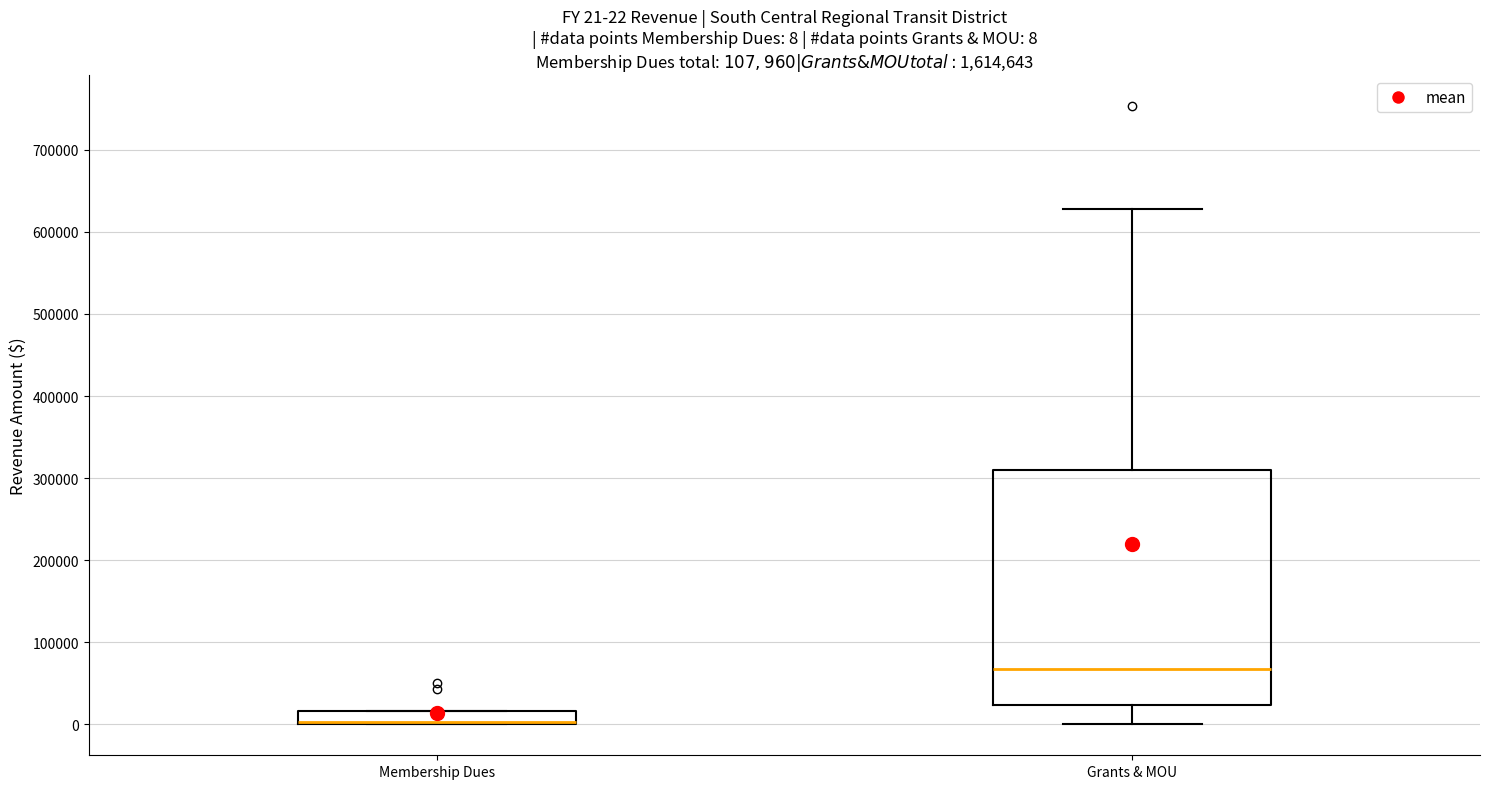

Comparing the boxes themselves (not the whiskers), which one is the tallest?

Grants & MOU